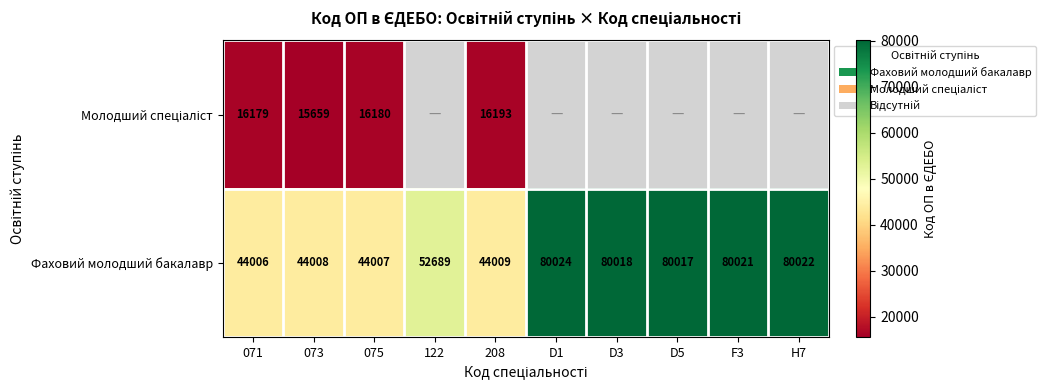

List the labels in order of Фаховий молодший бакалавр value, largest first.

D1, H7, F3, D3, D5, 122, 208, 073, 075, 071